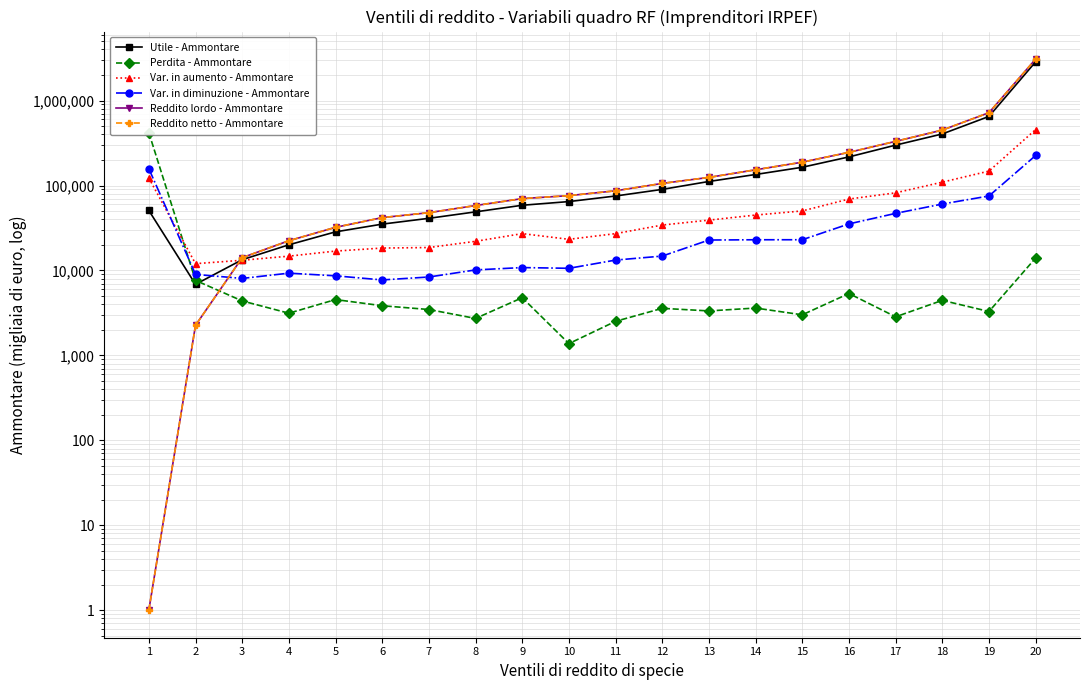

What are all the series names shown in the legend?

Utile - Ammontare, Perdita - Ammontare, Var. in aumento - Ammontare, Var. in diminuzione - Ammontare, Reddito lordo - Ammontare, Reddito netto - Ammontare